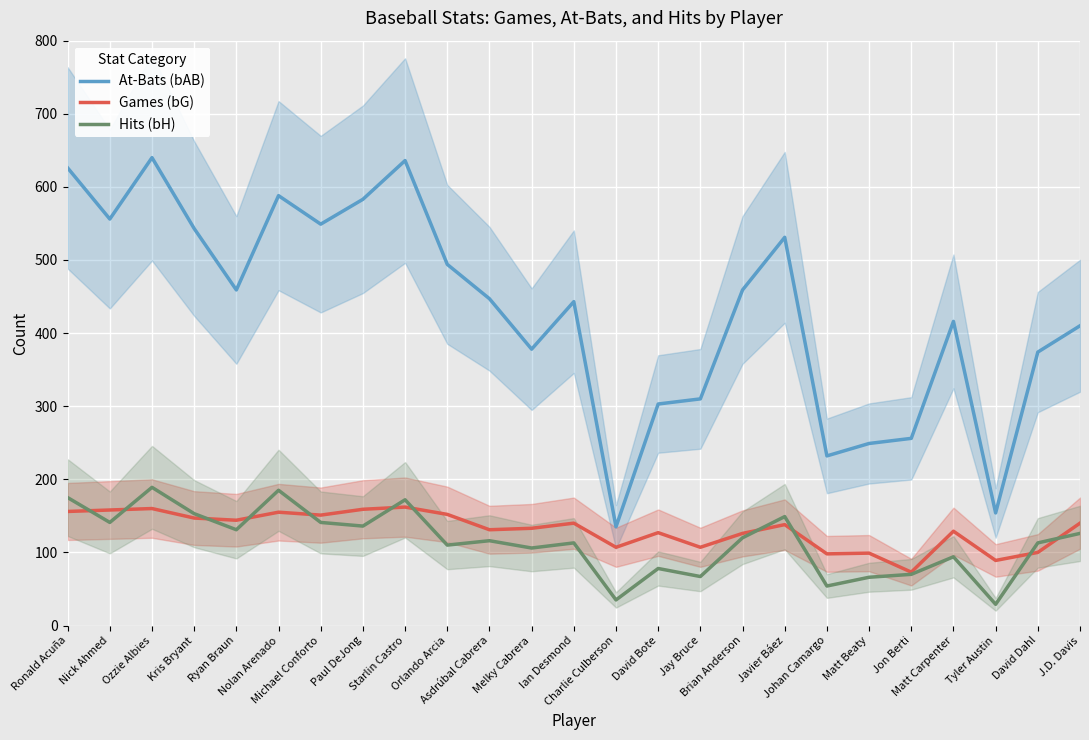

Which series has the largest range (max minus min)?

At-Bats (bAB)